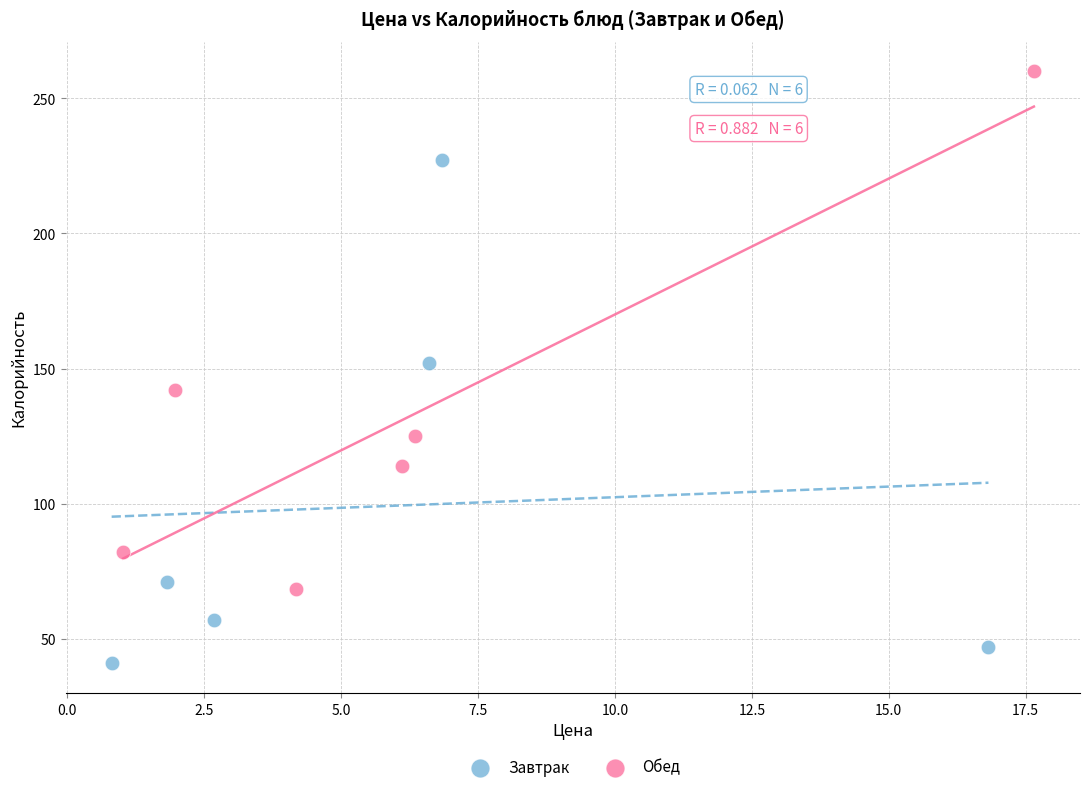

Which series has the largest Y range (max minus min)?

Обед